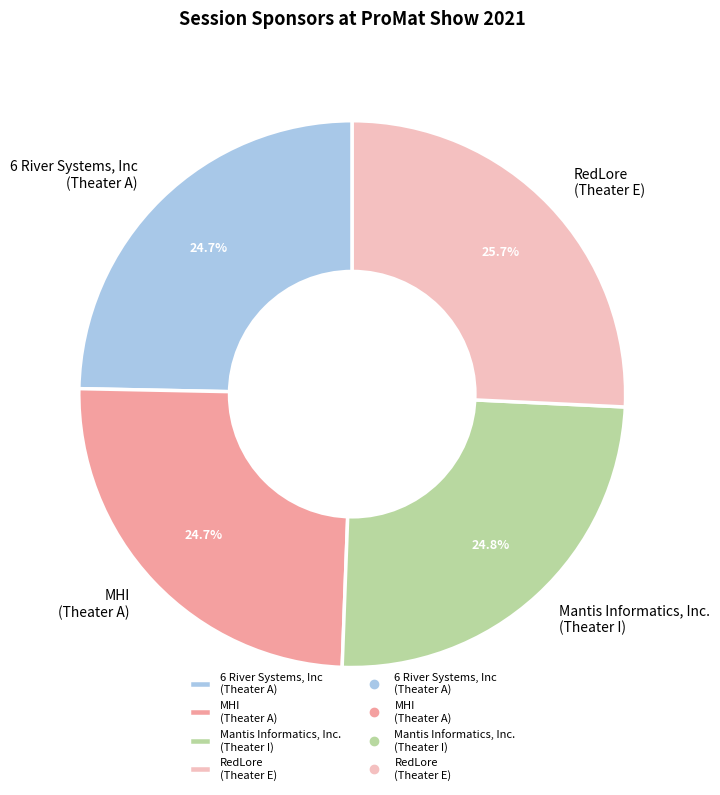

Count the number of slices in the pie.

4